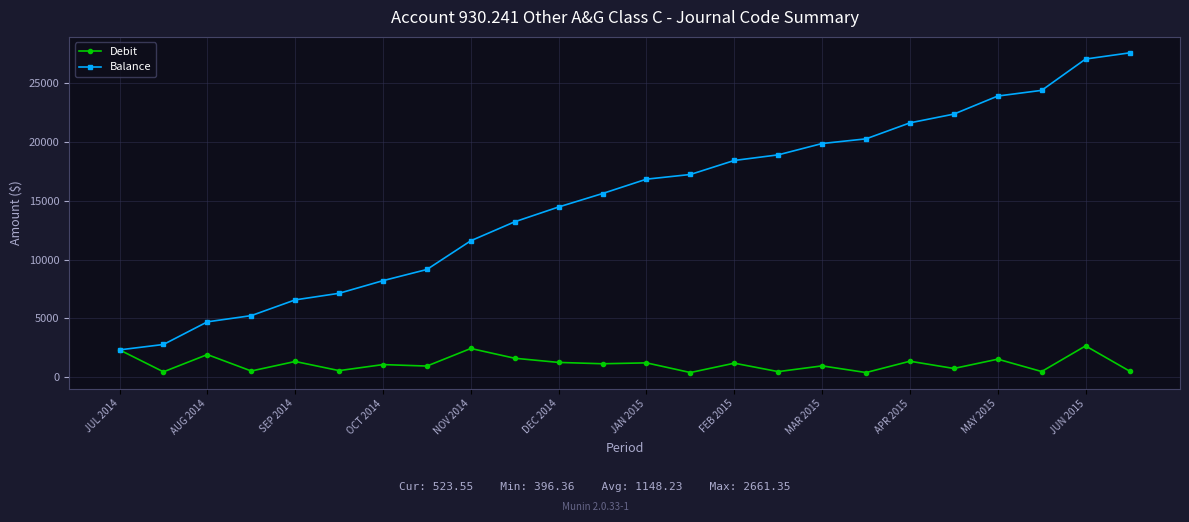

At how many categories does at least one series exceed 24539?

2